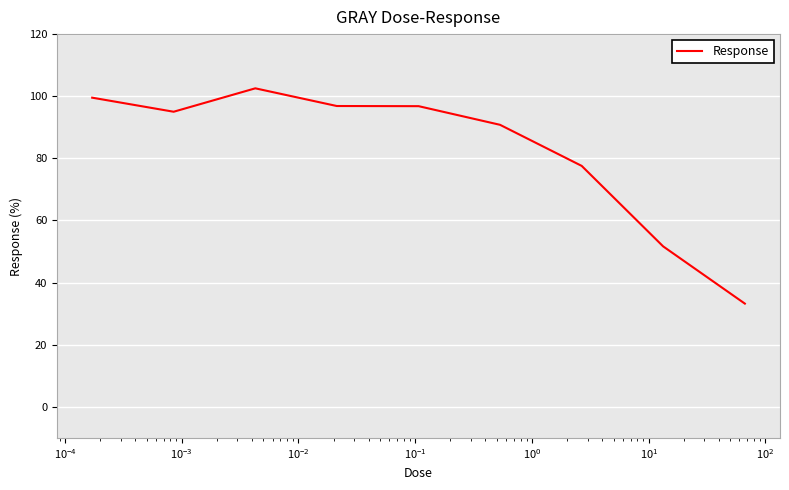

Does the chart display data point markers on the line(s)?

No